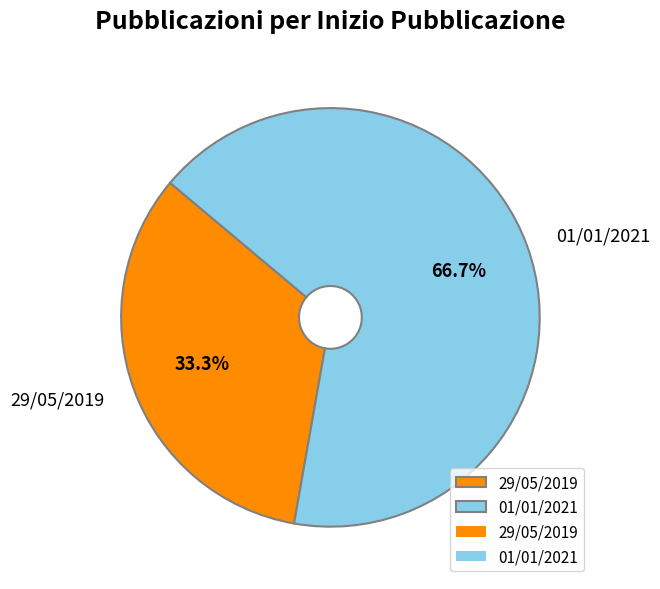

True or false: 29/05/2019 accounts for 46% of the total.

False